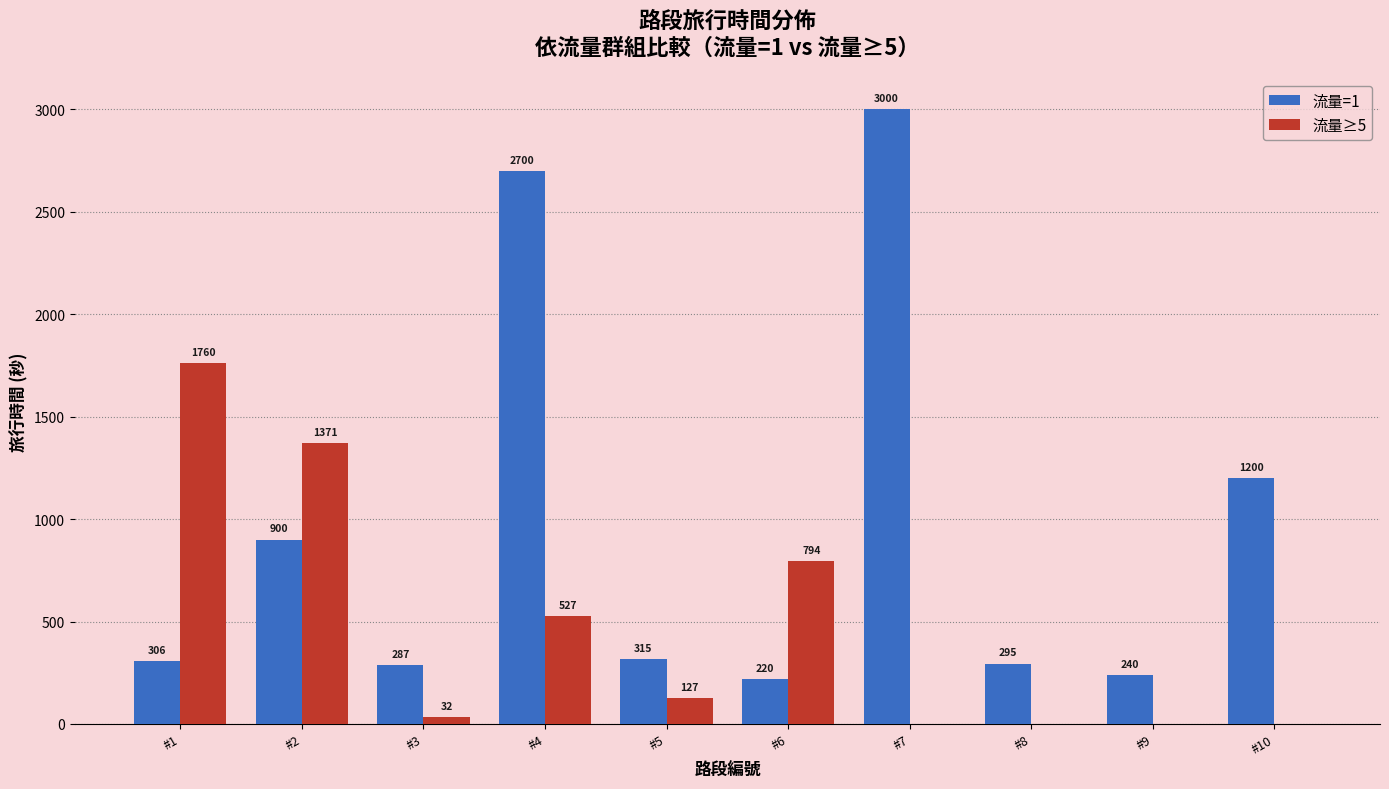

Which series has the largest total across all categories?

流量=1